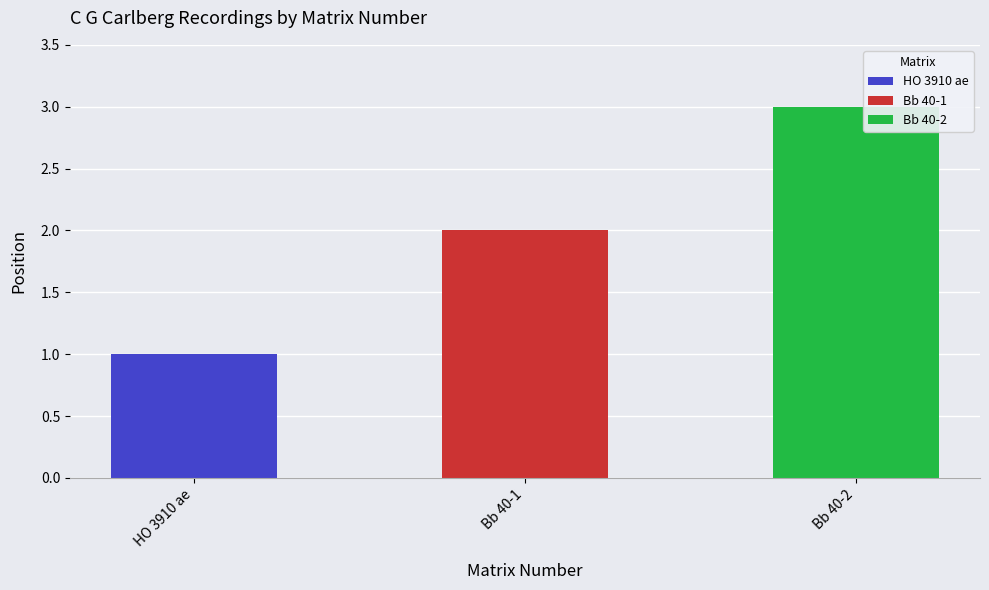

What is the minimum value shown in the chart?

1